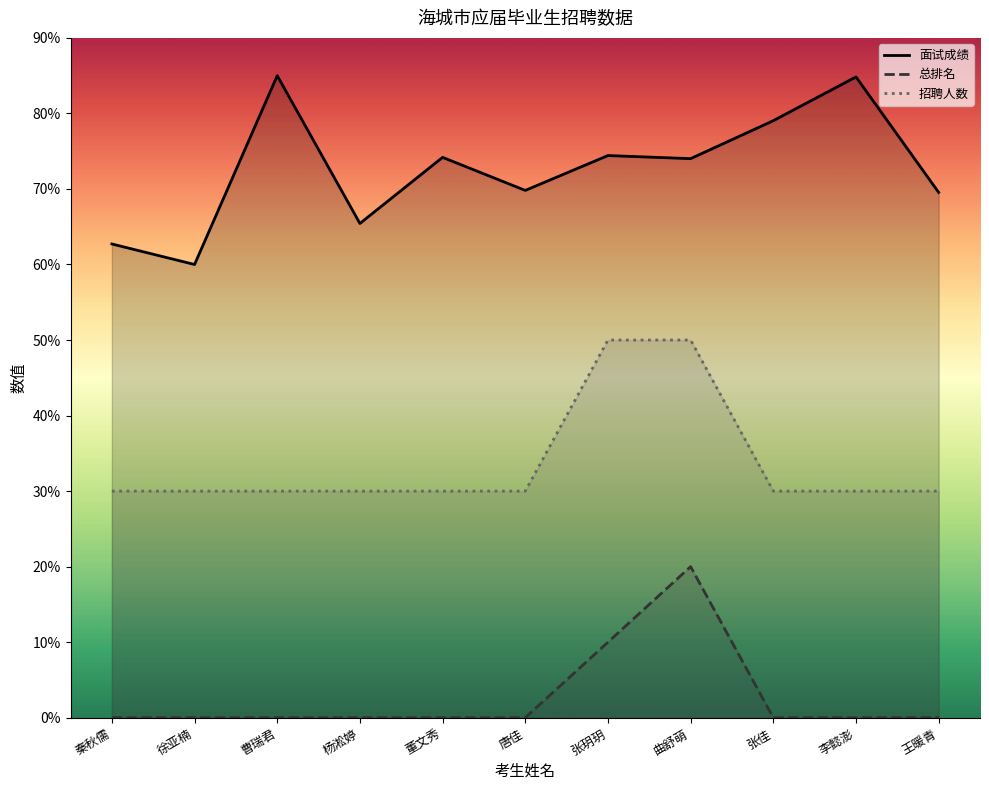

At which label is 招聘人数 closest to 40?

秦秋儒